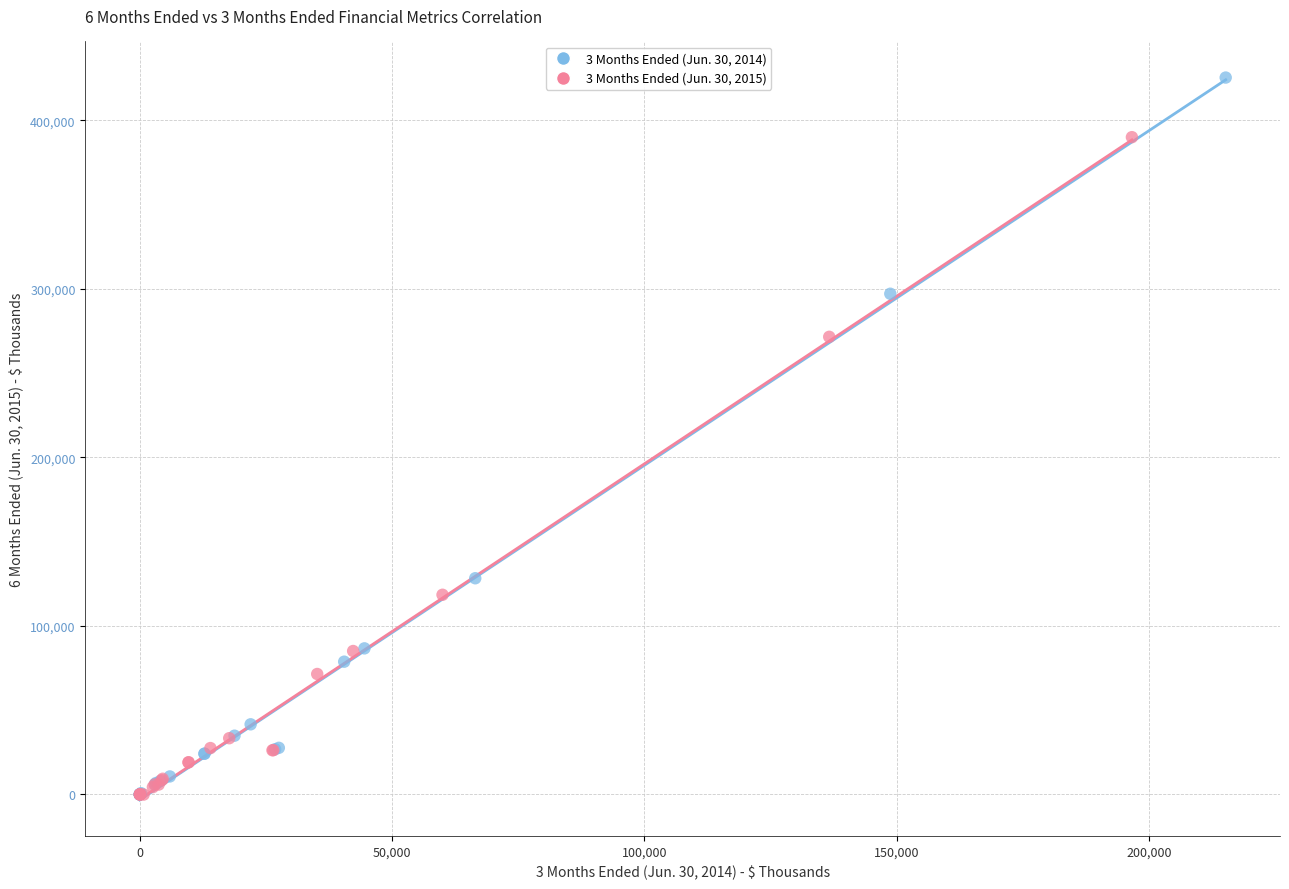

Which series reaches the maximum Y coordinate?

3 Months Ended (Jun. 30, 2014)